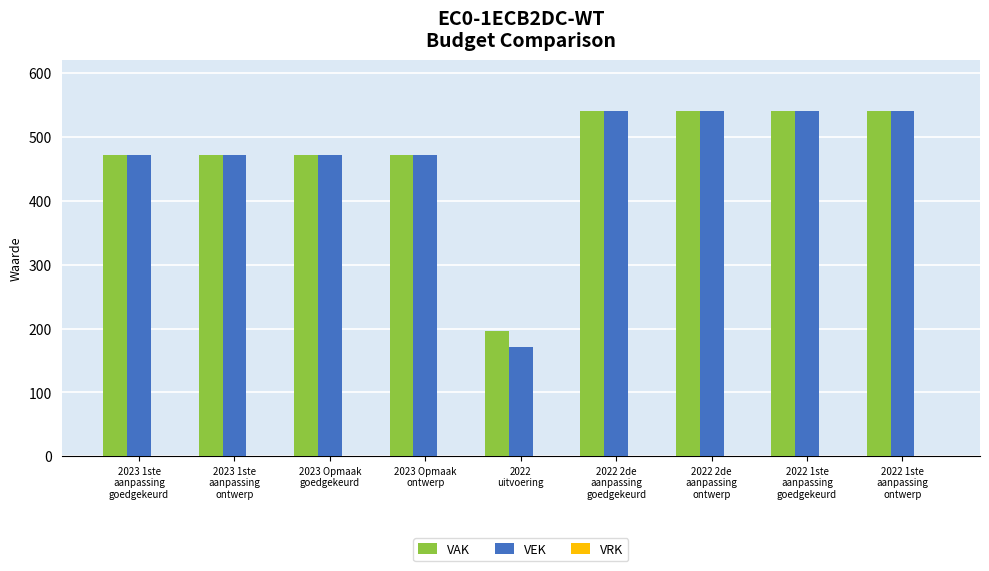

Count the number of categories in the chart.

9